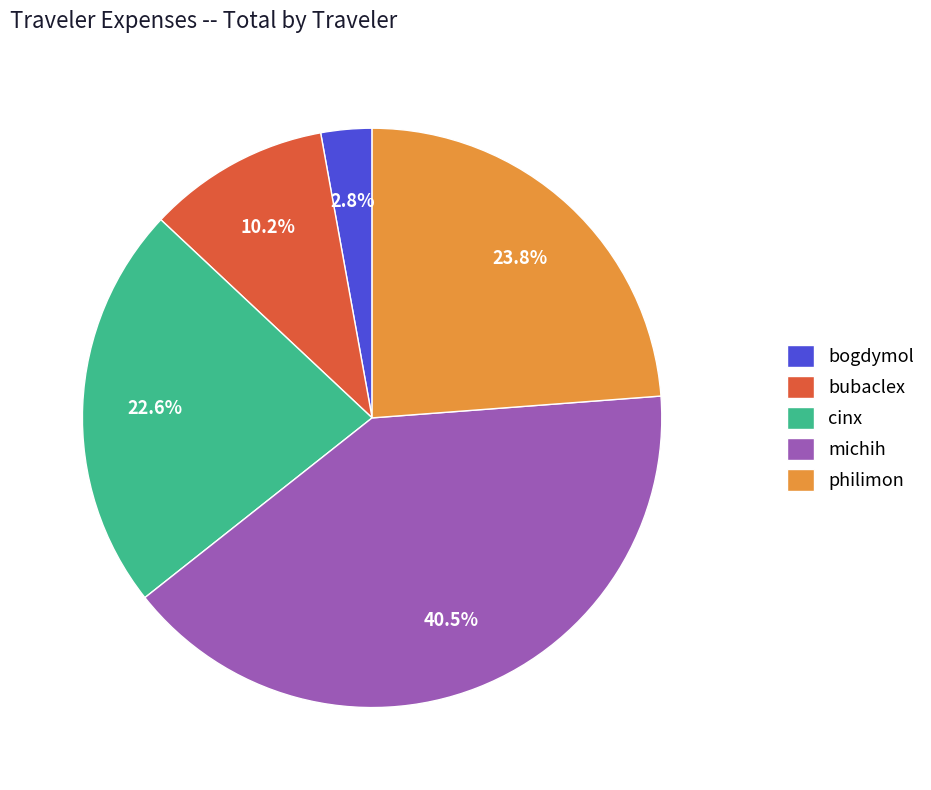

What is the smallest slice in the pie chart?

bogdymol